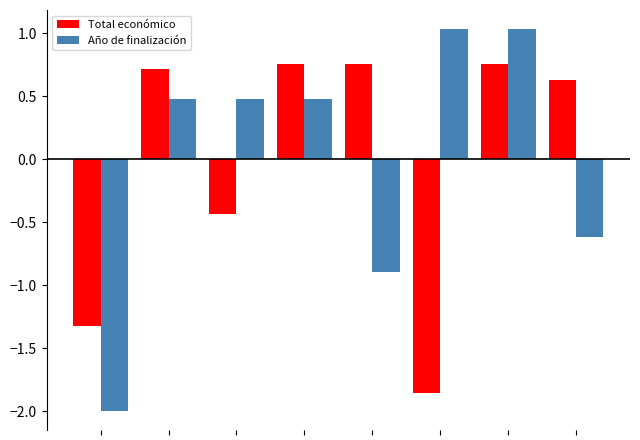

How many positive values does the Año de finalización series have?

5